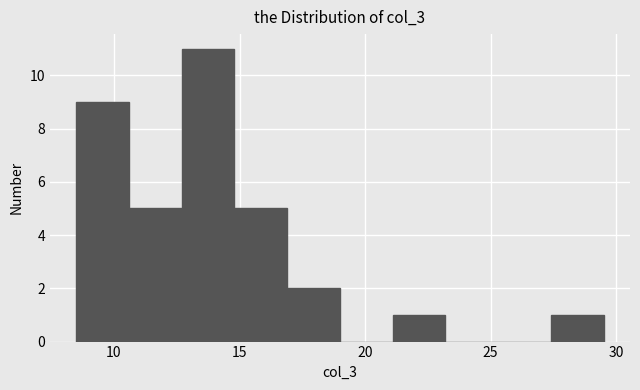

What is the height of the bar covering 27.4 to 29.5 on the x-axis? Neither the bar edges nor the heights are printed on the chart, so give them approximately, as read against the axes.

1